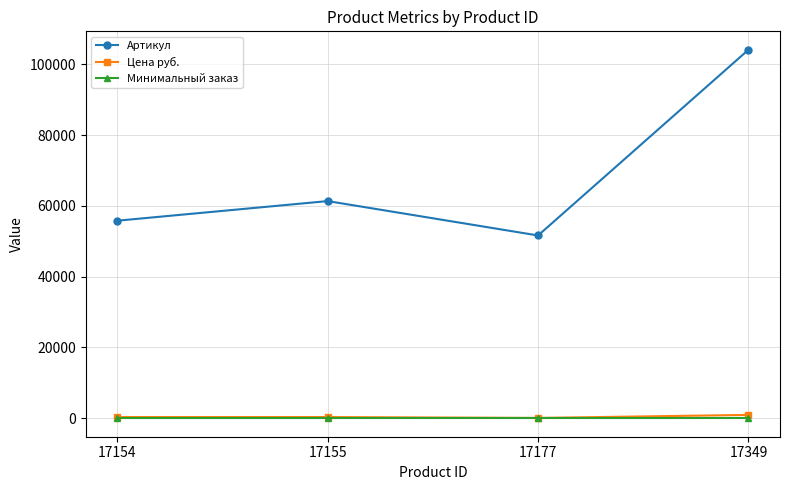

True or false: Артикул and Цена руб. intersect in this chart.

False